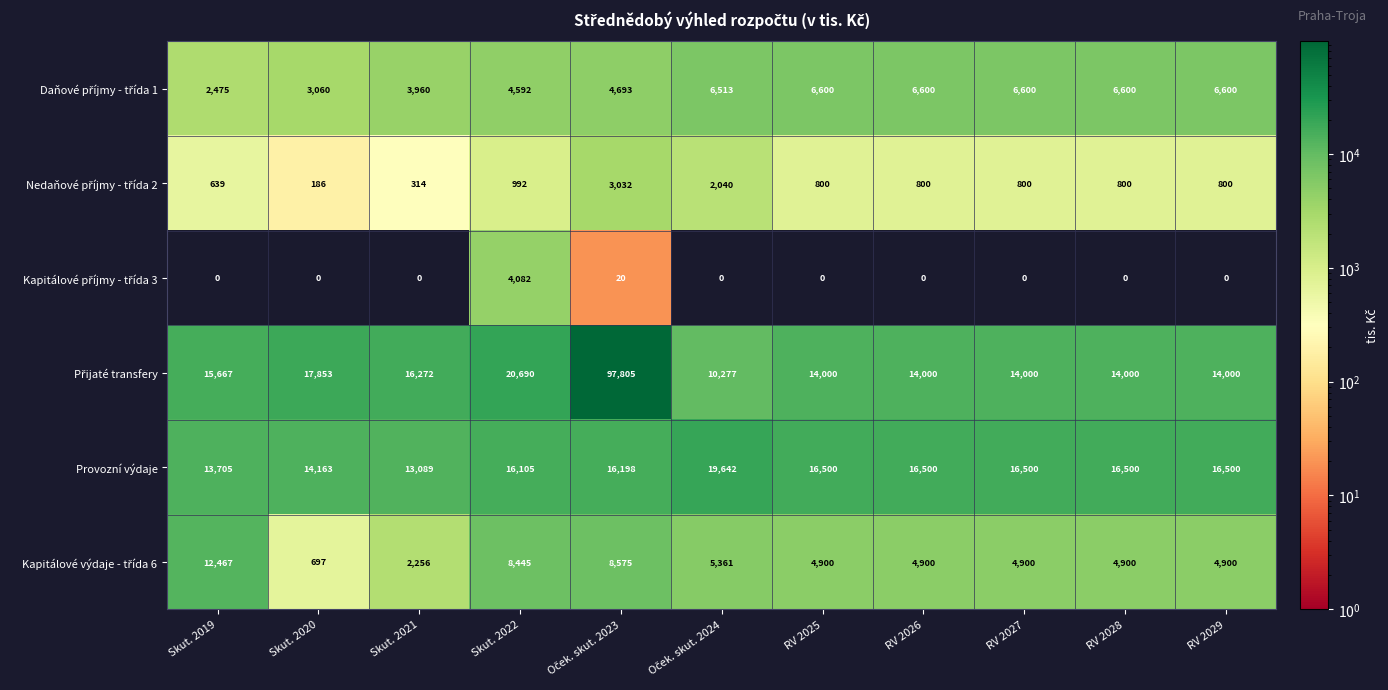

The Provozní výdaje series shows 5774 at Skut. 2020. True or false?

False